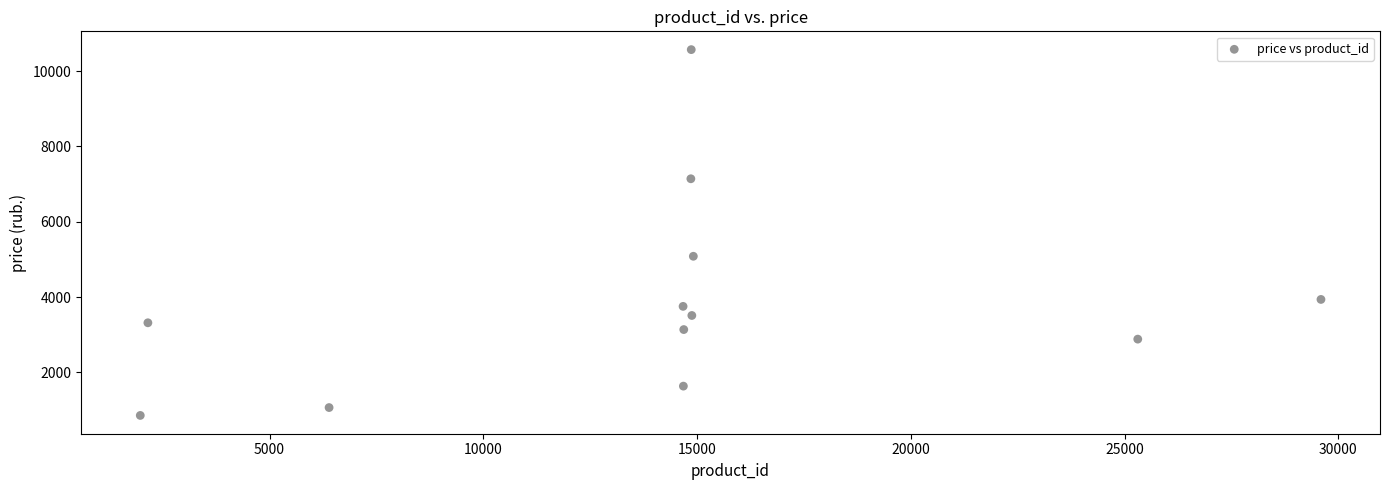

What Y value in the scatter plot is closest to 5713?

5083